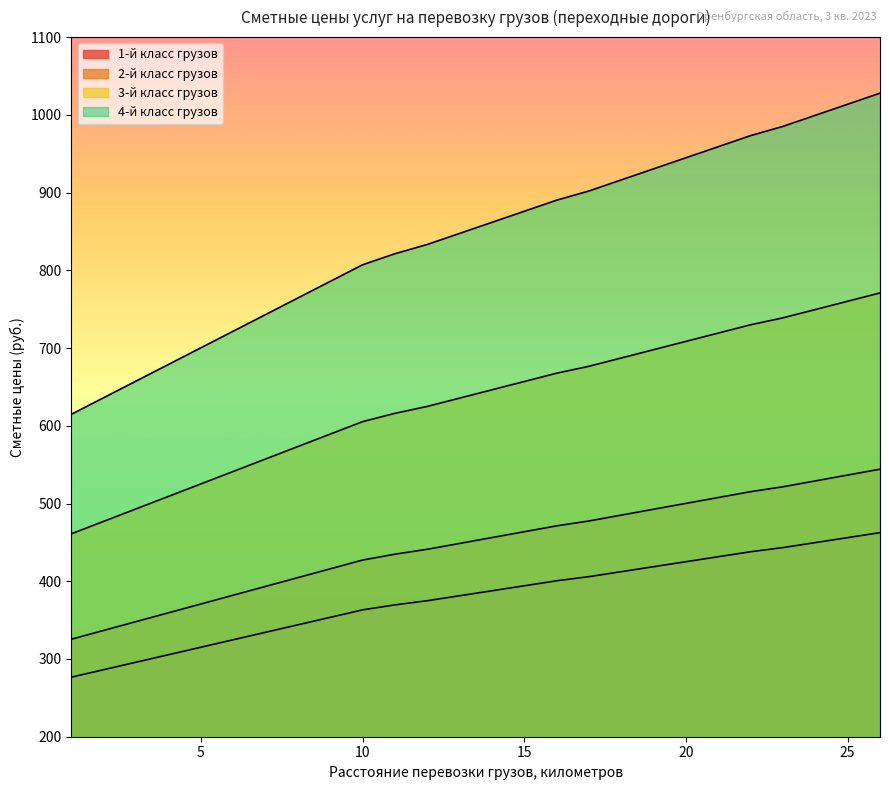

True or false: 2-й класс грузов and 4-й класс грузов cross at least once.

False